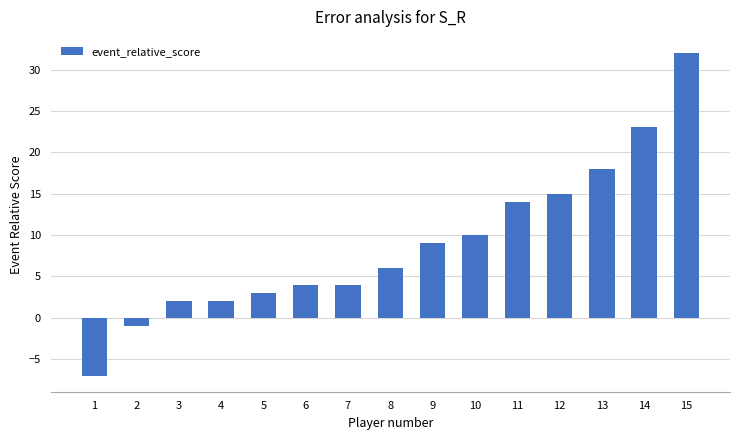

Read the value at 5.

3